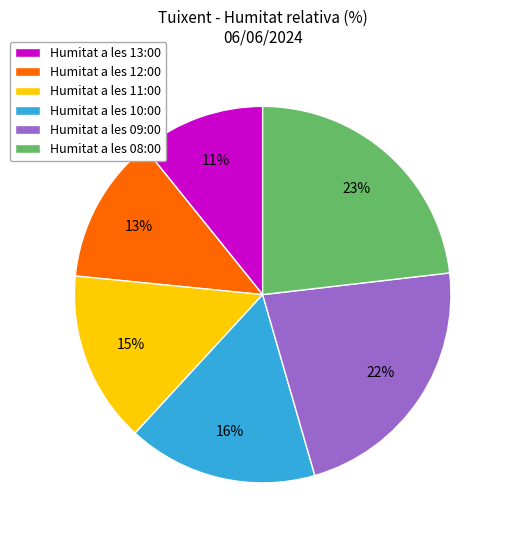

To the nearest percent, what portion does Humitat a les 13:00 represent?

11%